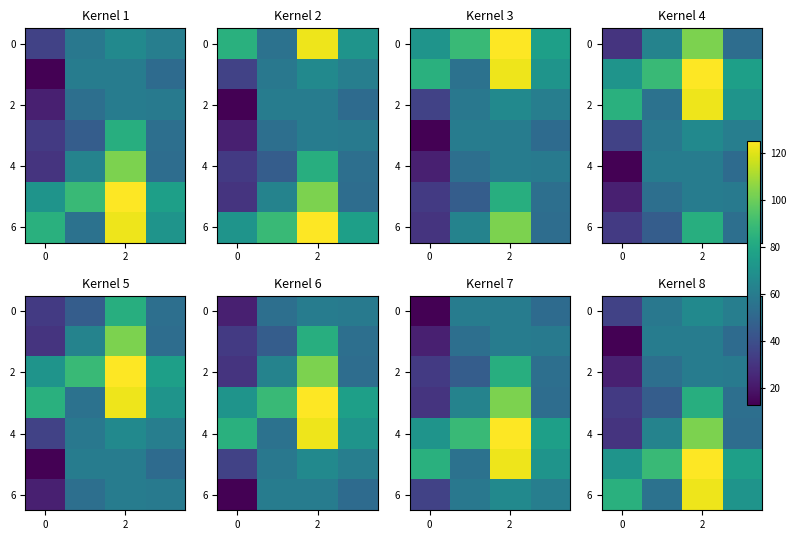

The value of 4 at 0 is 48. True or false?

False